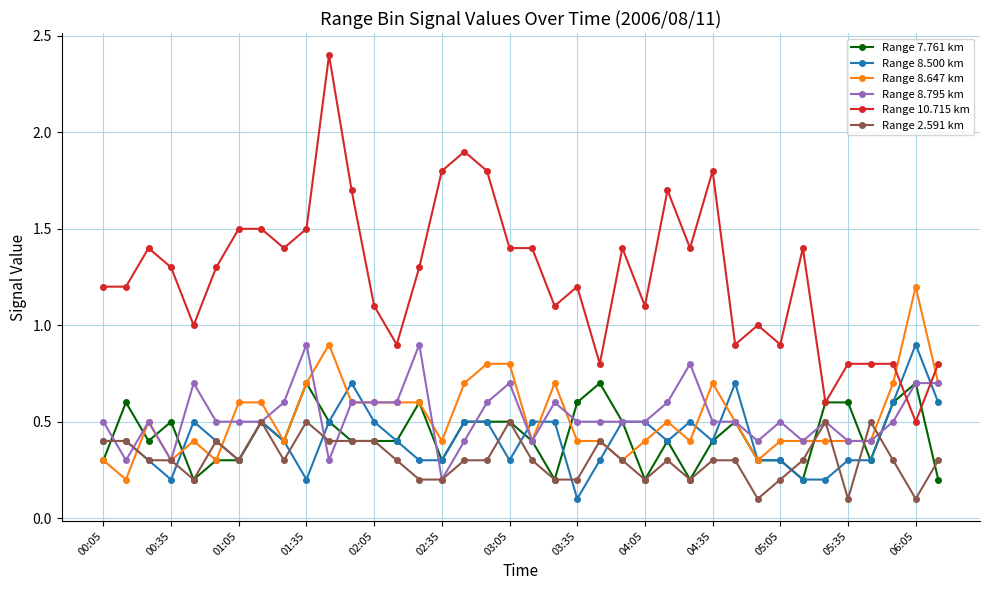

True or false: Range 8.647 km has more than 0 interior local peaks.

True